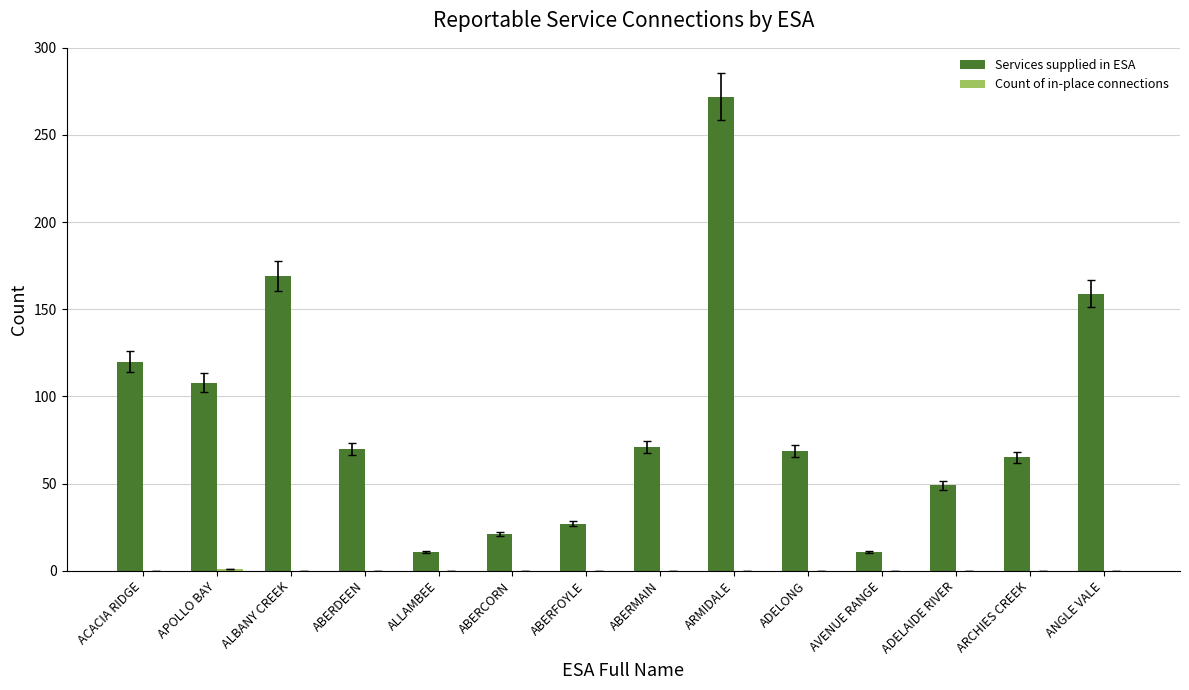

True or false: Services supplied in ESA has a value of 70 at ADELAIDE RIVER.

False